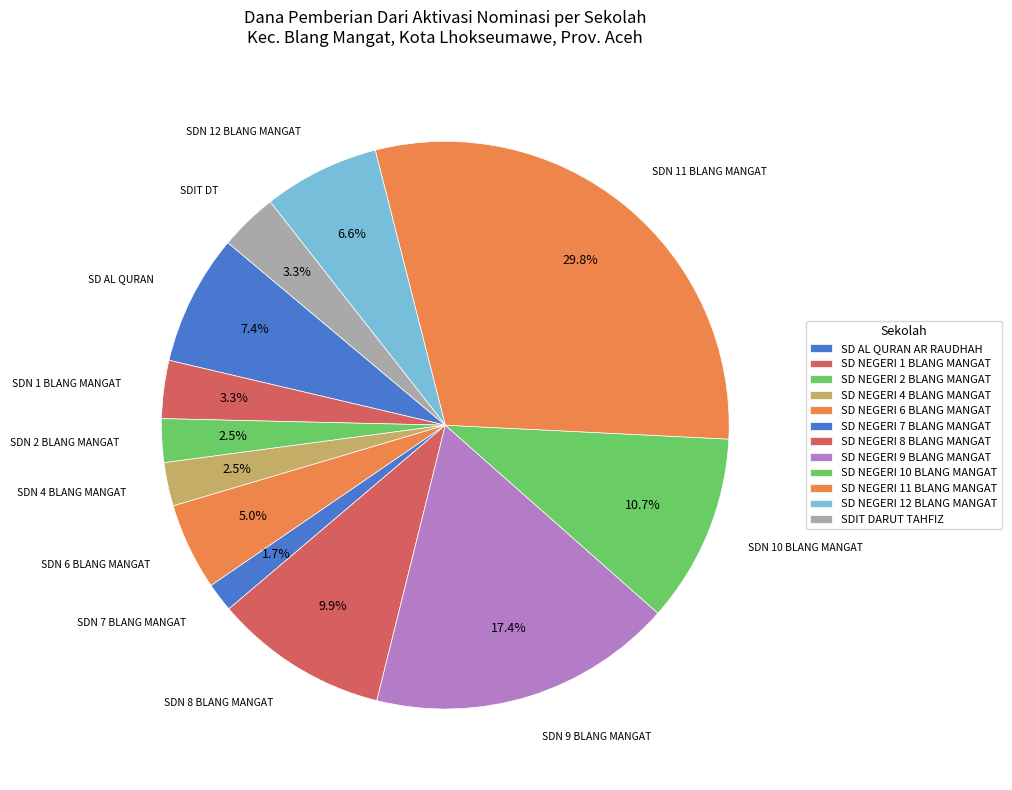

How many slices are in this pie chart?

12